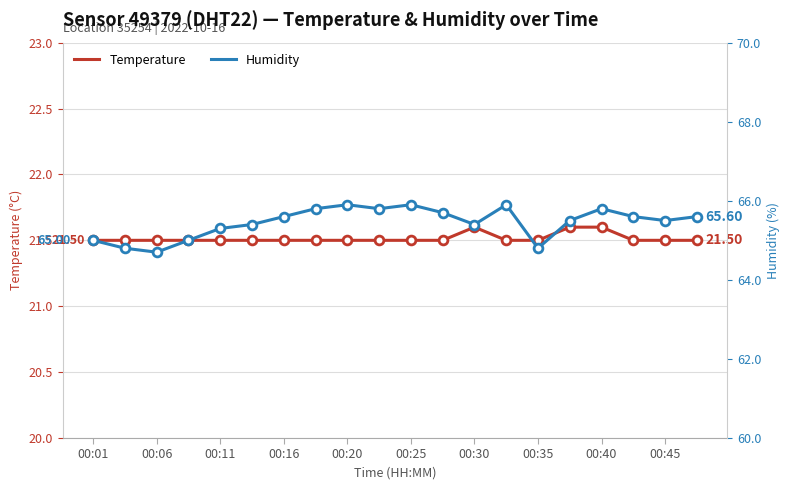

At how many categories does at least one series exceed 44?

20